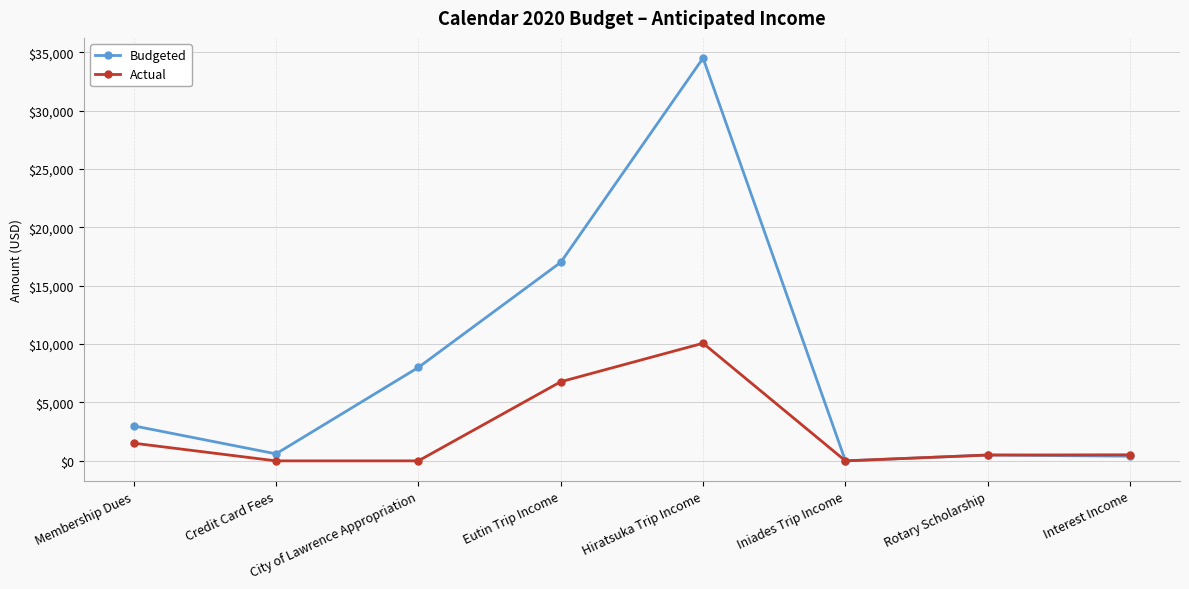

True or false: Budgeted has a value of 600.0 at Credit Card Fees.

True